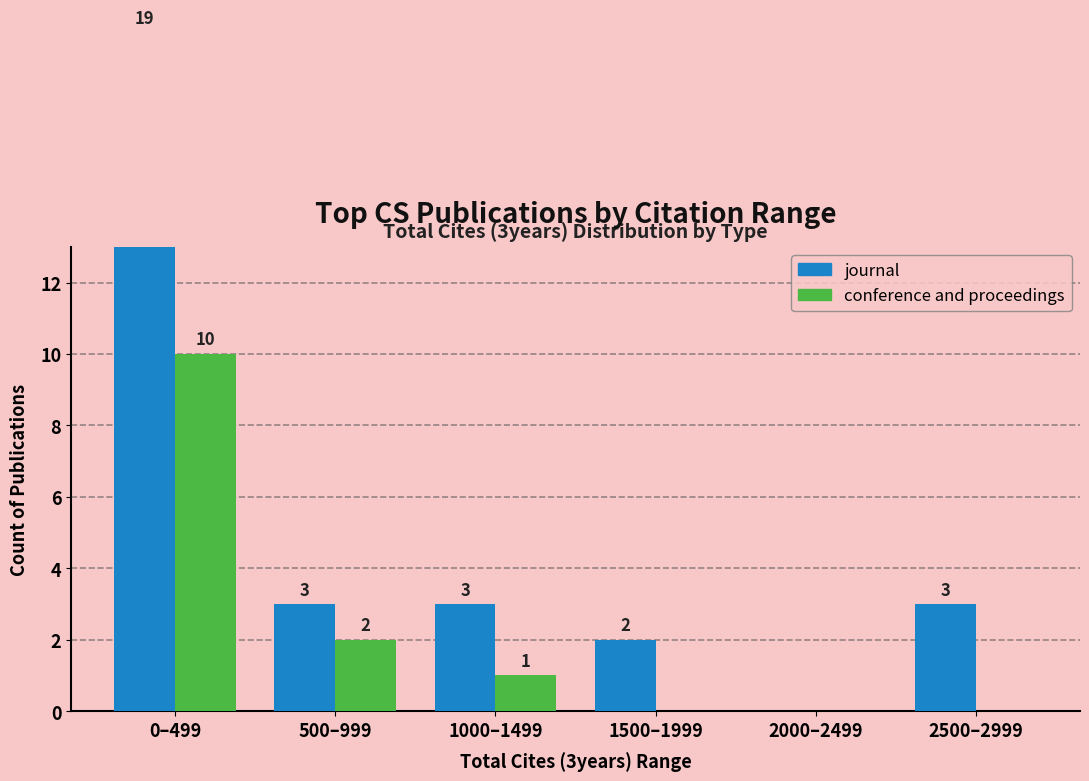

List the series in order of their peak value, highest first.

journal, conference and proceedings